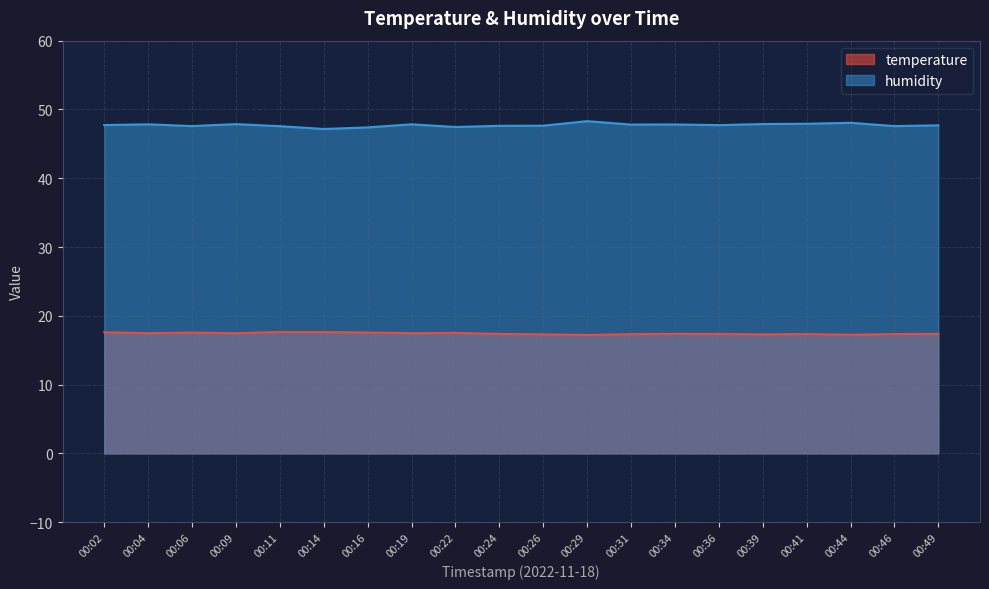

Reading left to right, list all the values displayed in this chart.

temperature: 00:02=17.6	00:04=17.5	00:06=17.6	00:09=17.5	00:11=17.6	00:14=17.6	00:16=17.6	00:19=17.5	00:22=17.5	00:24=17.4	00:26=17.3	00:29=17.2	00:31=17.3	00:34=17.4	00:36=17.4	00:39=17.3	00:41=17.4	00:44=17.2	00:46=17.4	00:49=17.4
humidity: 00:02=47.7	00:04=47.8	00:06=47.6	00:09=47.9	00:11=47.6	00:14=47.2	00:16=47.4	00:19=47.8	00:22=47.5	00:24=47.6	00:26=47.6	00:29=48.3	00:31=47.8	00:34=47.8	00:36=47.7	00:39=47.9	00:41=47.9	00:44=48.1	00:46=47.6	00:49=47.7